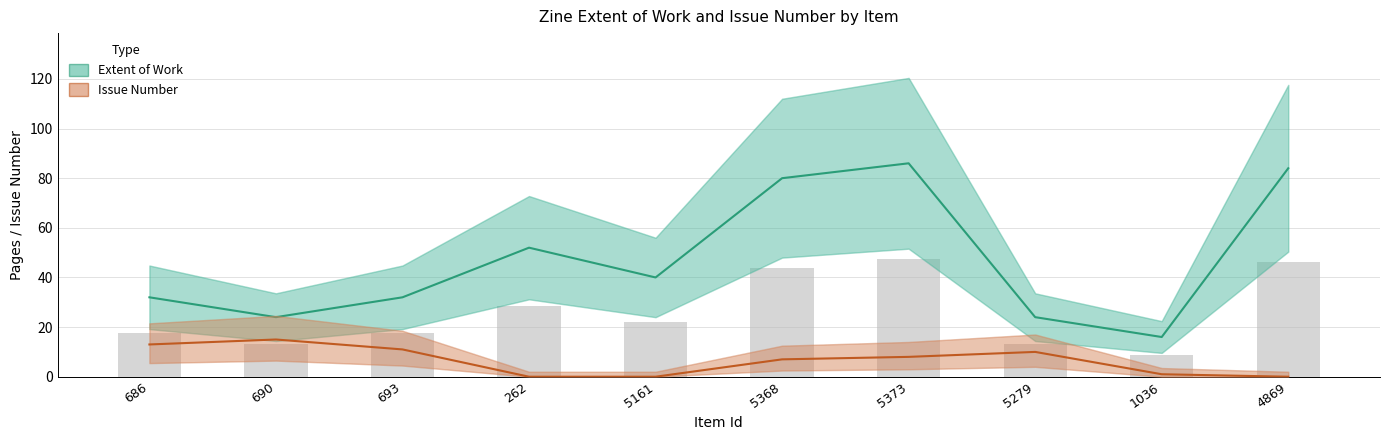

At how many categories does at least one series exceed 37?

5